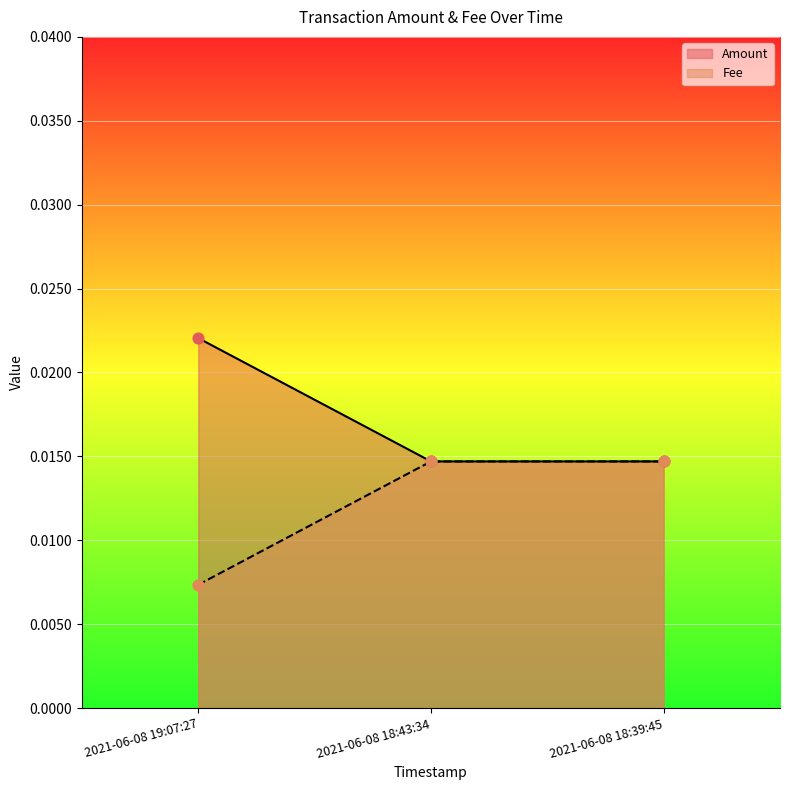

Which series contains the highest Y value?

Amount